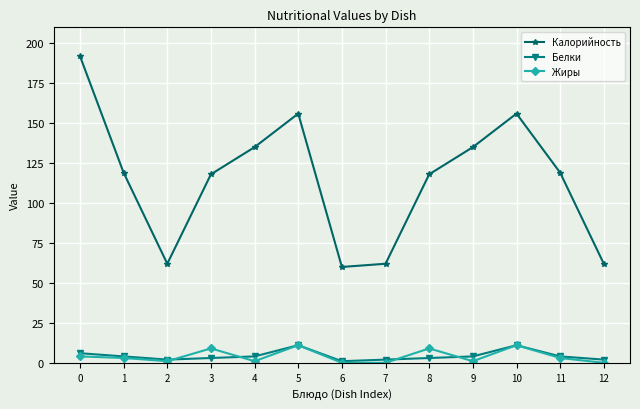

What is the lowest value of the Калорийность series?

60